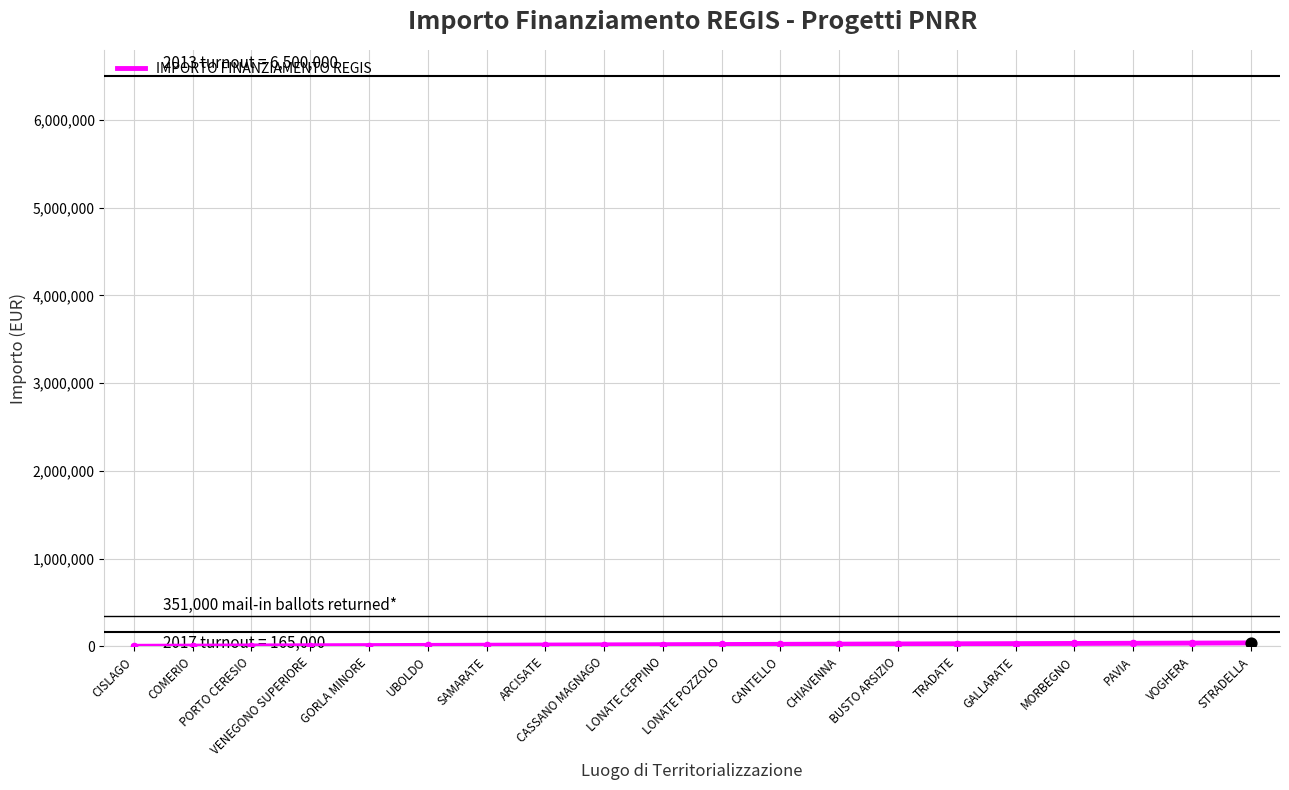

What is the ratio of the value at LONATE POZZOLO to the value at CHIAVENNA?

0.8